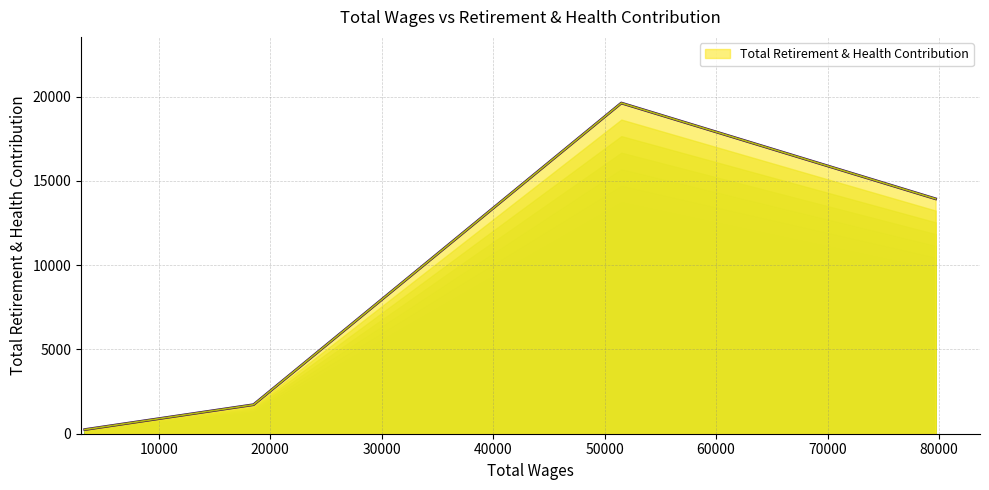

What is the maximum value shown in the chart?

19613